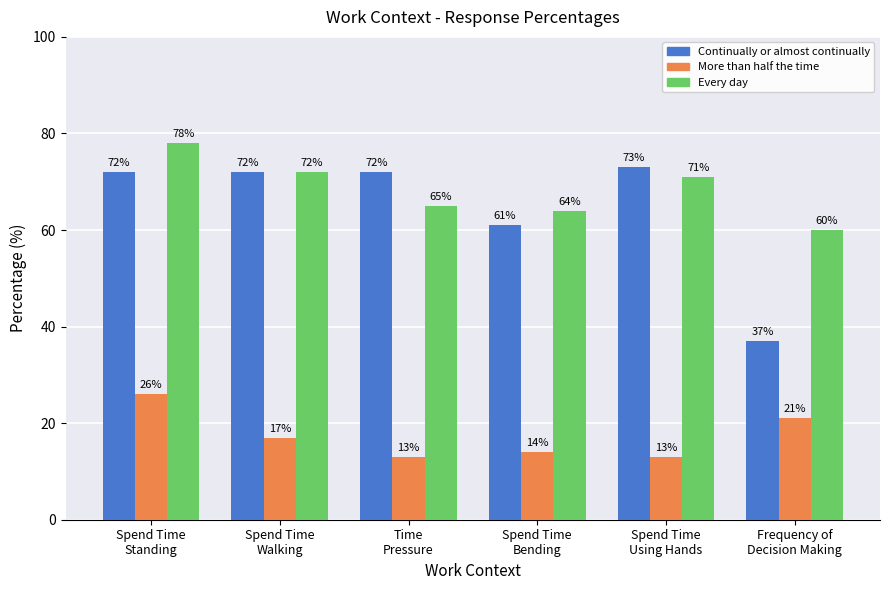

The value of More than half the time at Spend Time
Standing is 5. True or false?

False